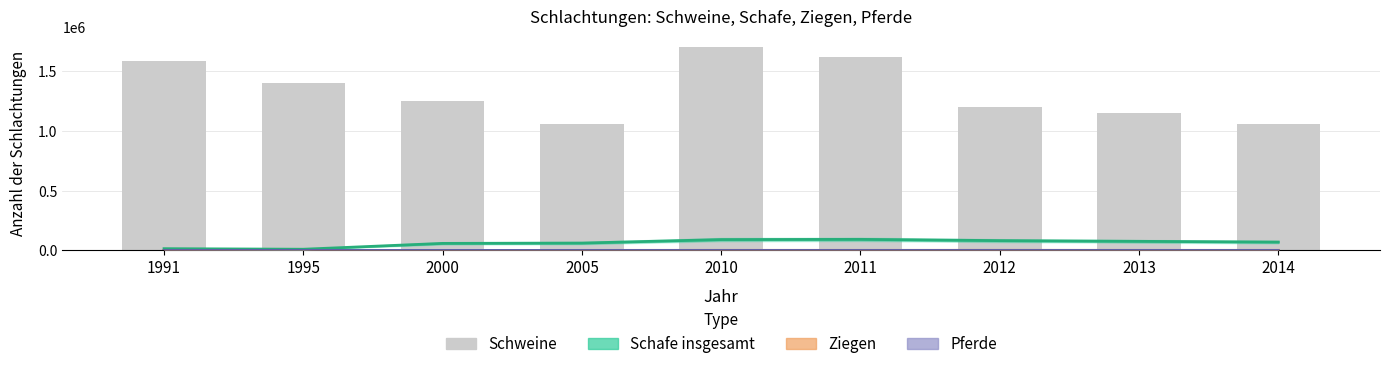

How many values in the Pferde series exceed 300?

4